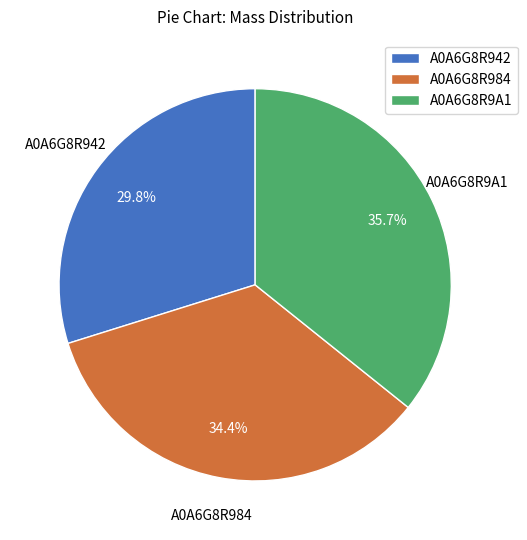

What is the ratio of the value at A0A6G8R984 to the value at A0A6G8R942?

1.2